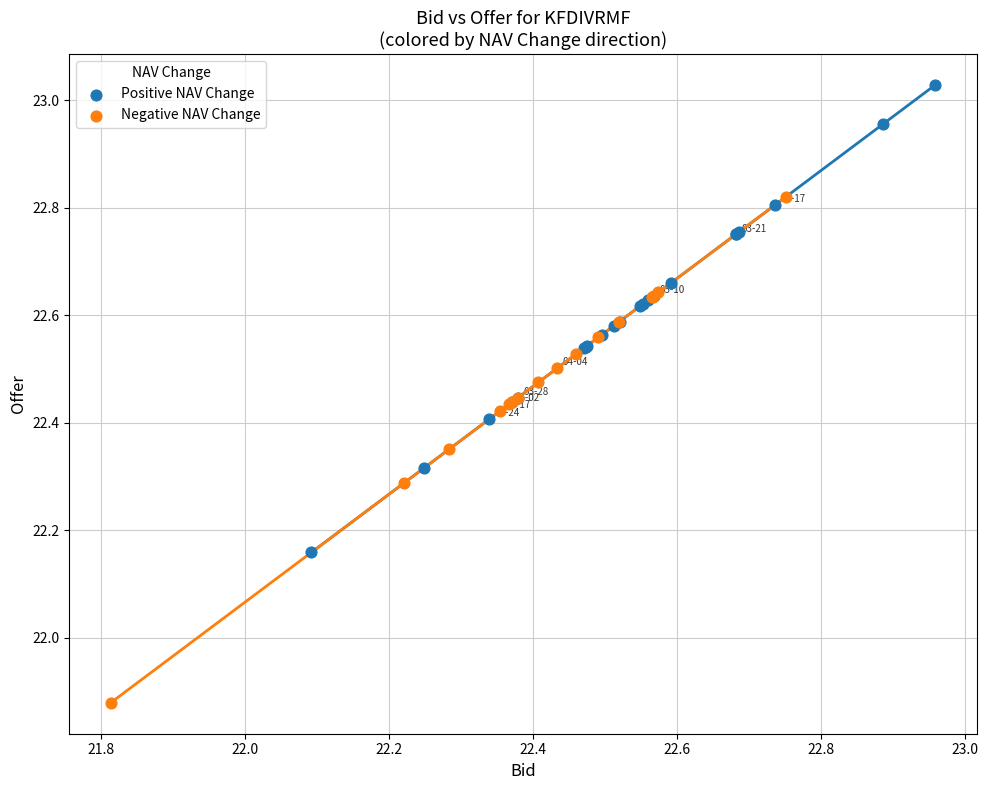

Which series has the widest spread of Y values?

Negative NAV Change